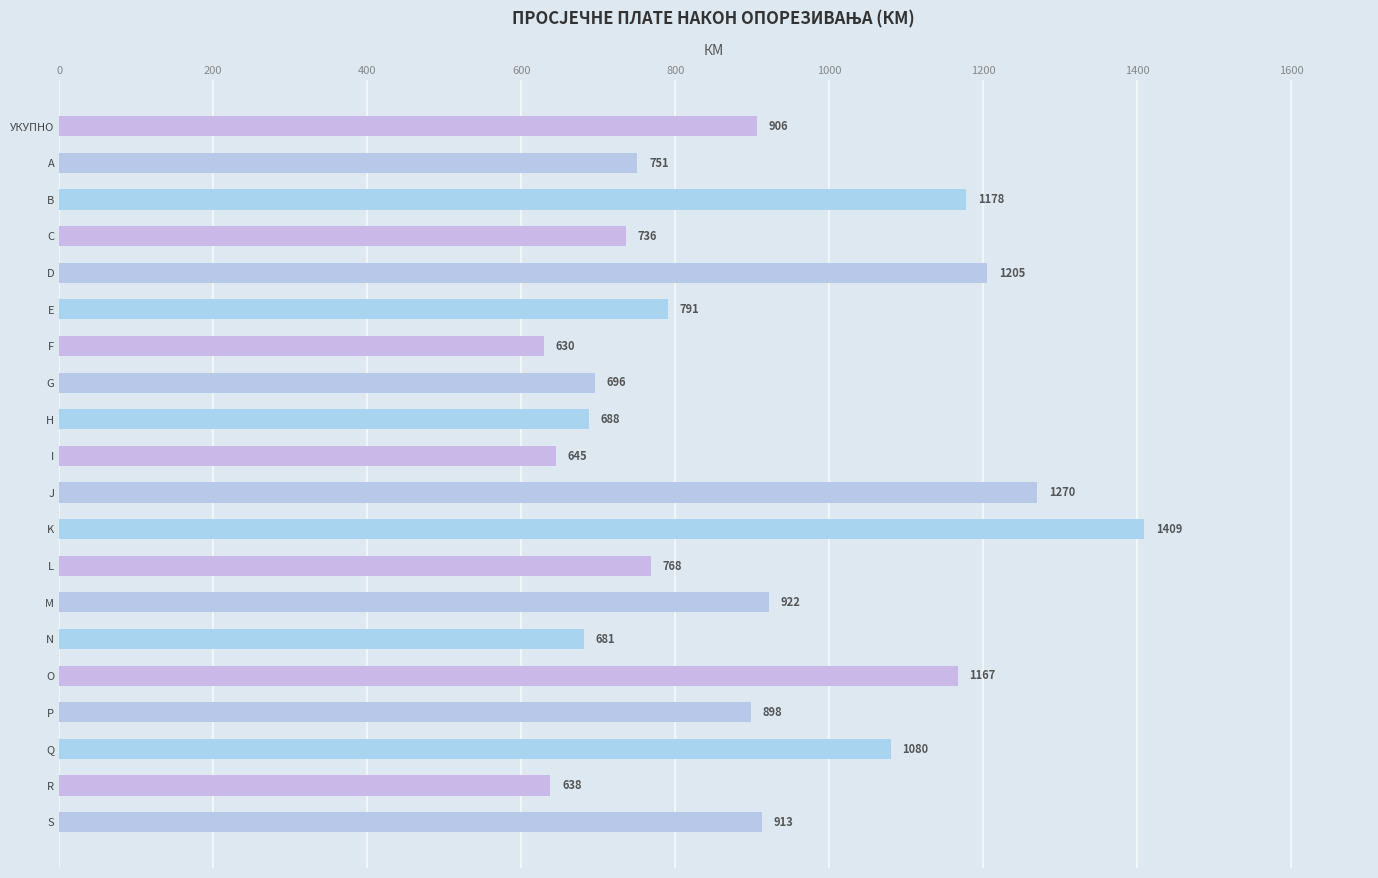

Count the number of data series in this chart.

1